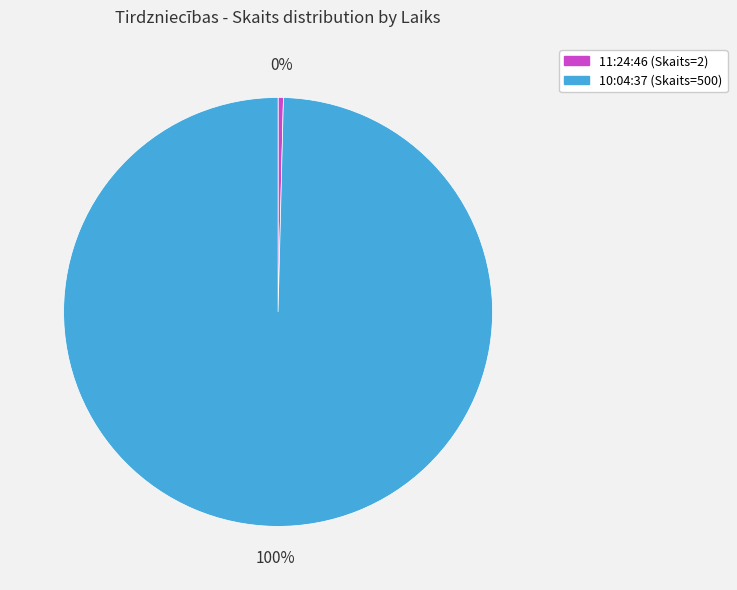

Between 11:24:46 and 10:04:37, which is larger?

10:04:37